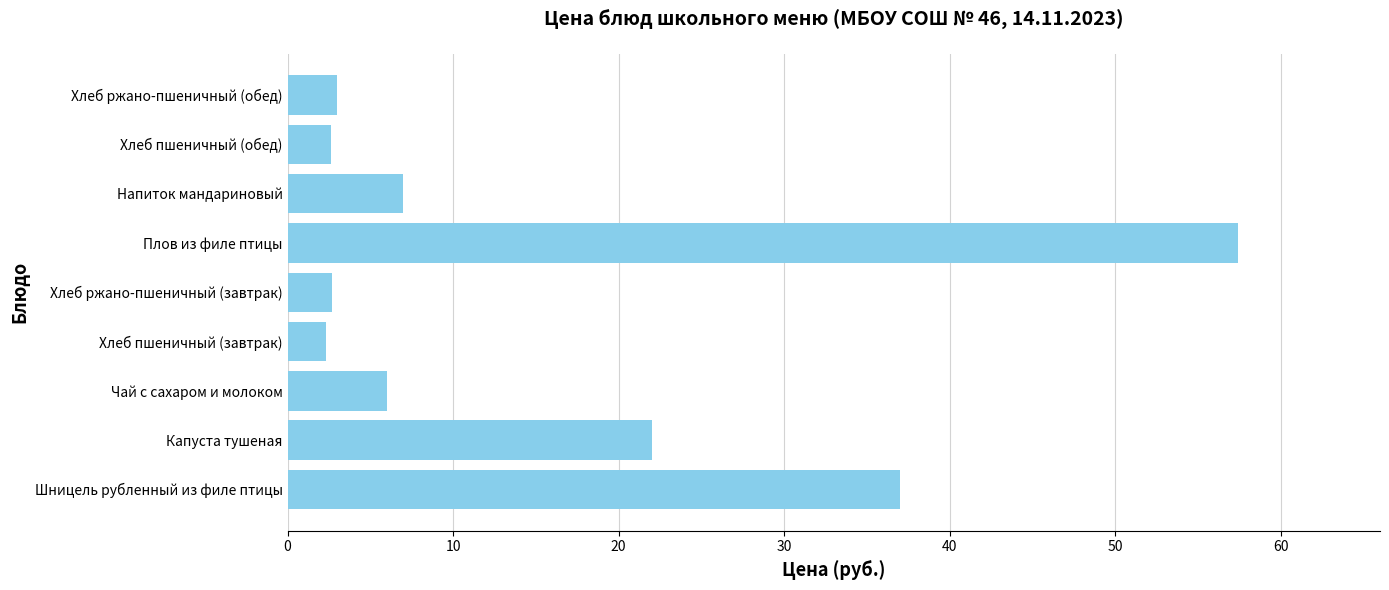

What is the ratio of the value at Шницель рубленный из филе птицы to the value at Чай с сахаром и молоком?

6.2